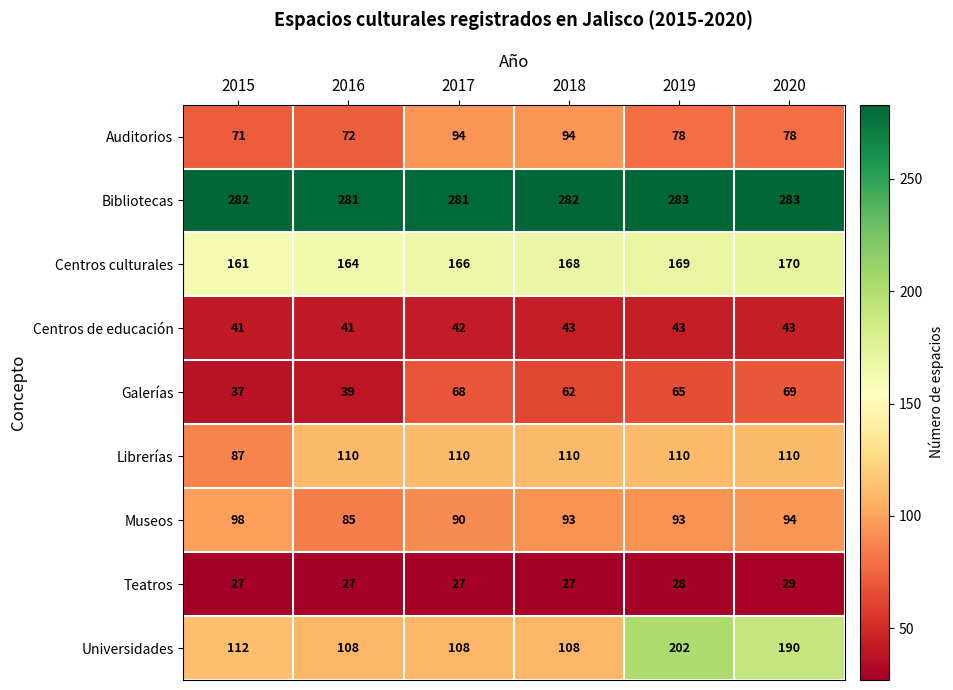

What value does the Teatros series have at 2015?

27